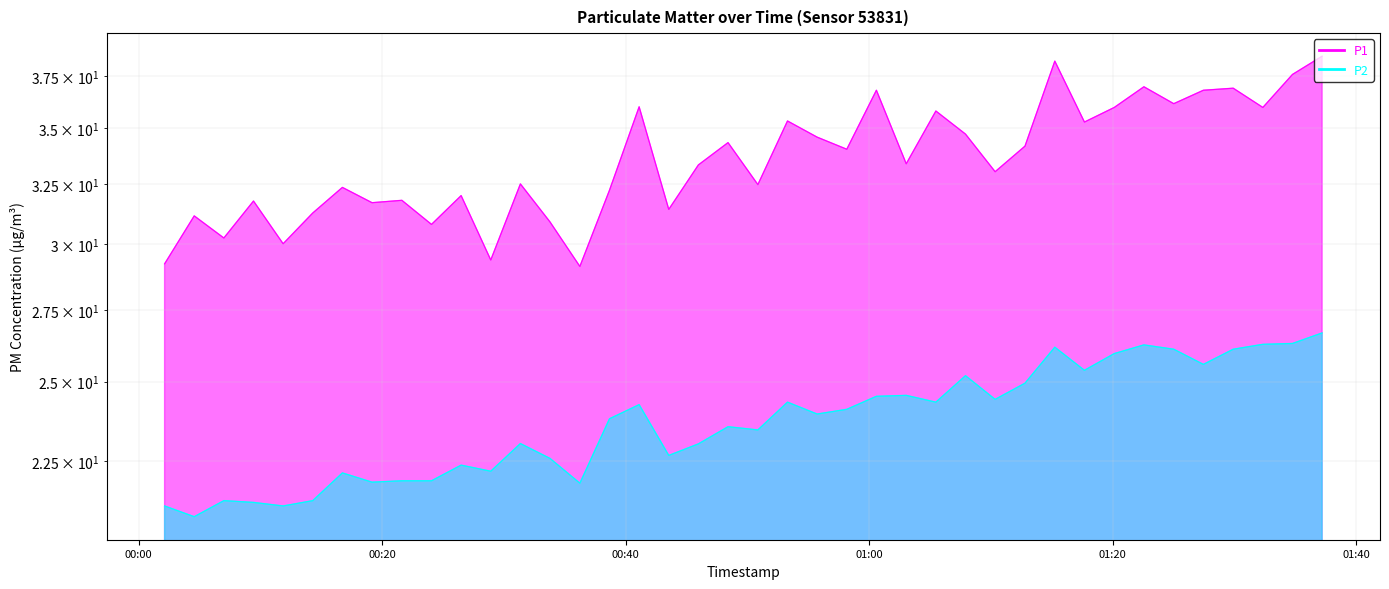

Which category has the lowest value in the P1 series?

2024-01-30T00:36:14